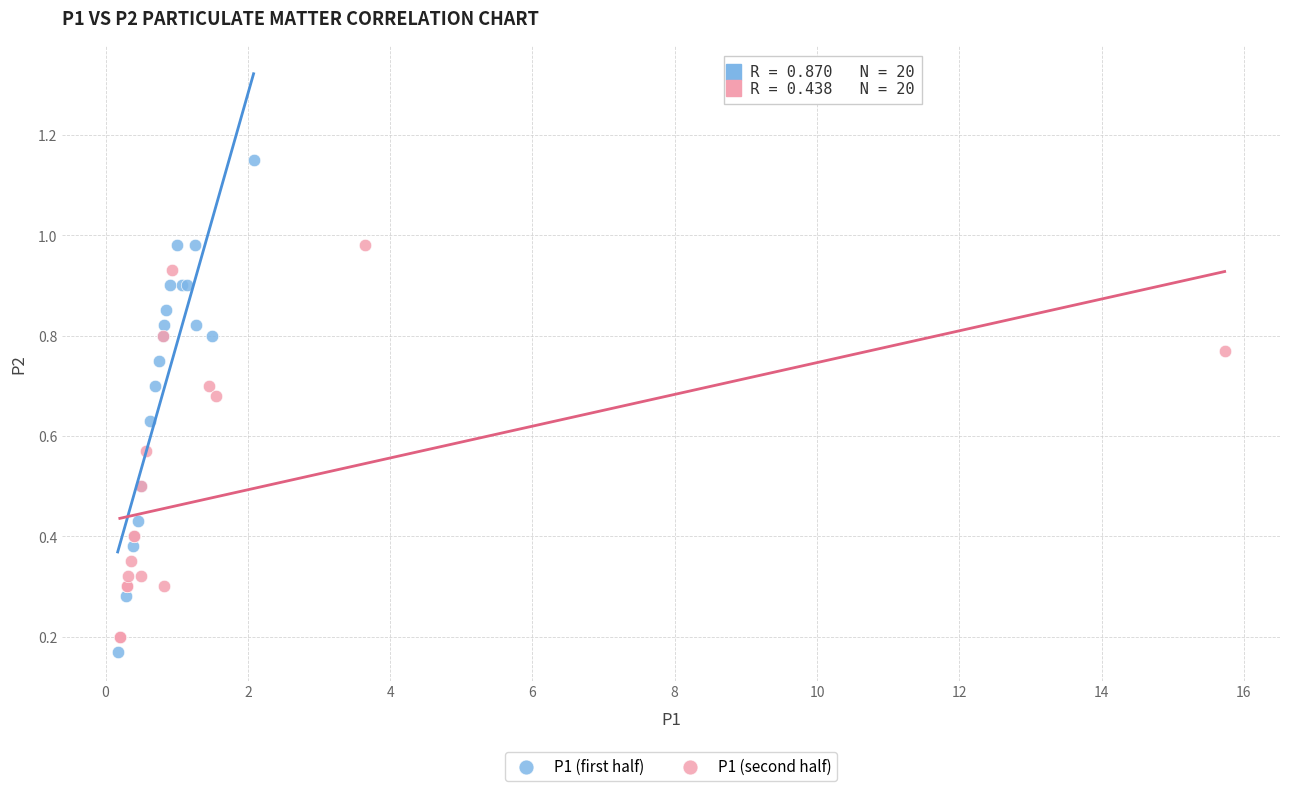

Which series contains the highest Y value?

P1 (first half)